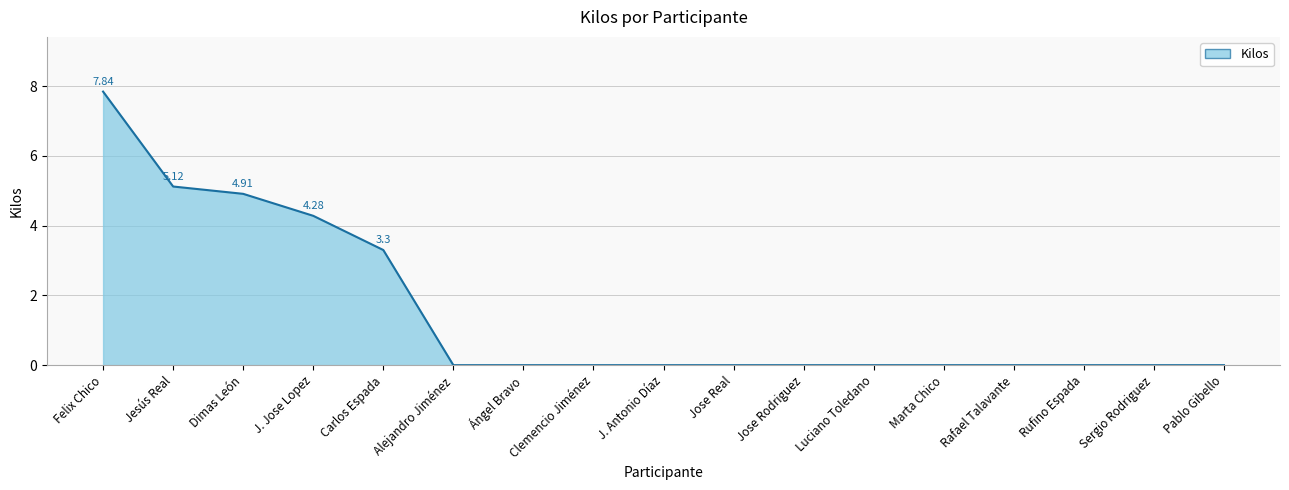

What position from the left is Luciano Toledano?

12